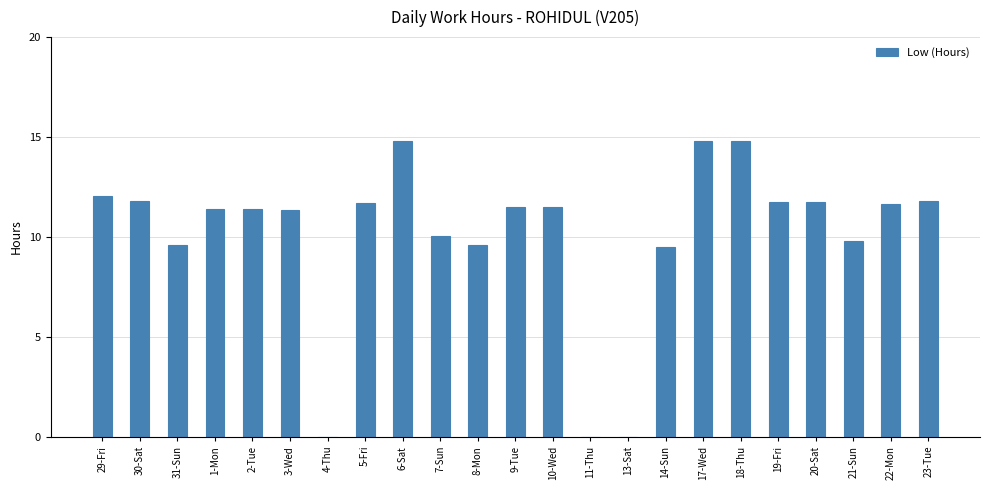

Where does the data first go above 11?

29-Fri